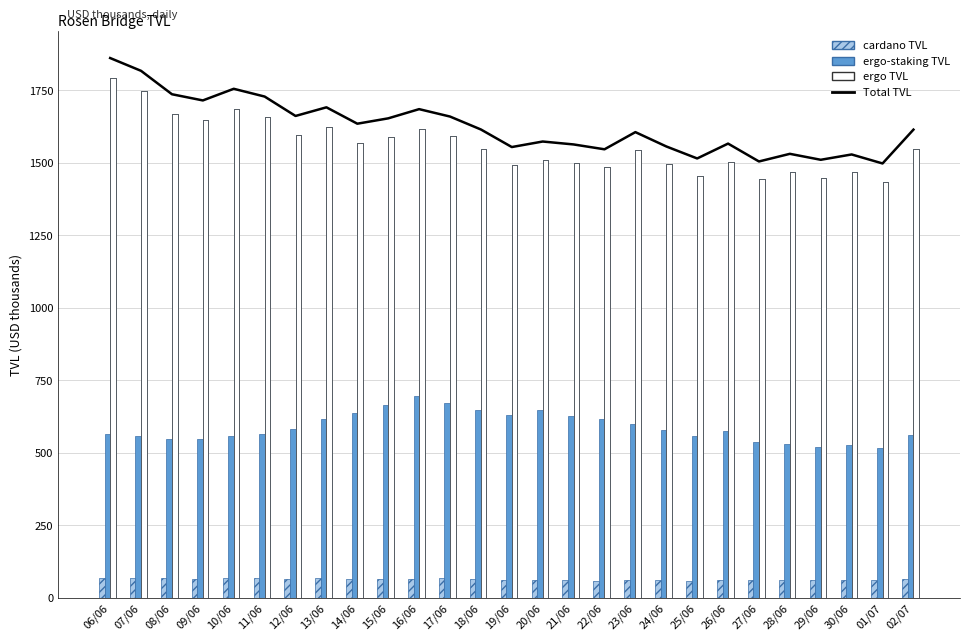

At which category does the chart reach its minimum across all series?

22/06